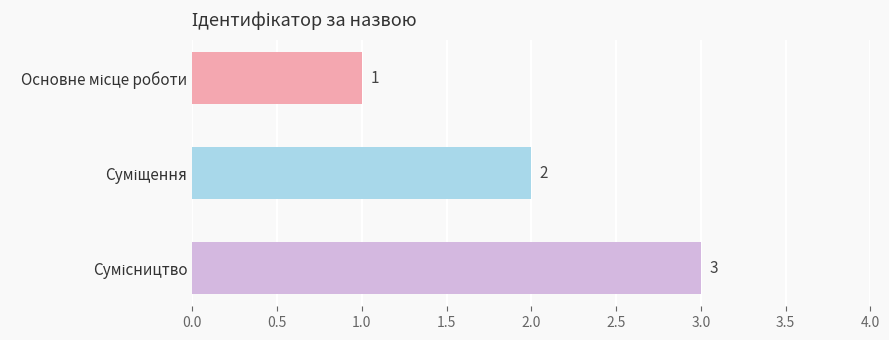

Count the values in the range 1 to 3.

3